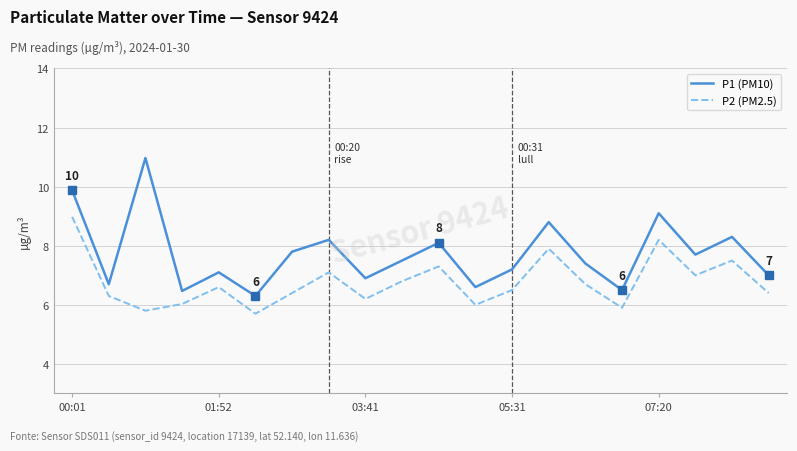

Which series has the largest range (max minus min)?

P1 (PM10)